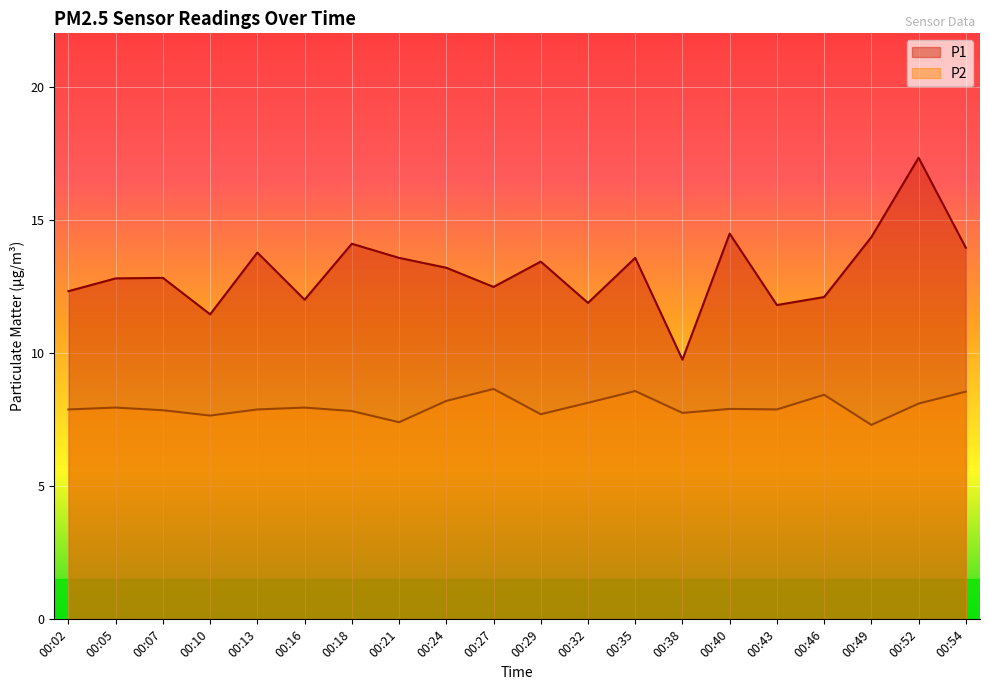

At which label does P2 reach its minimum?

00:49